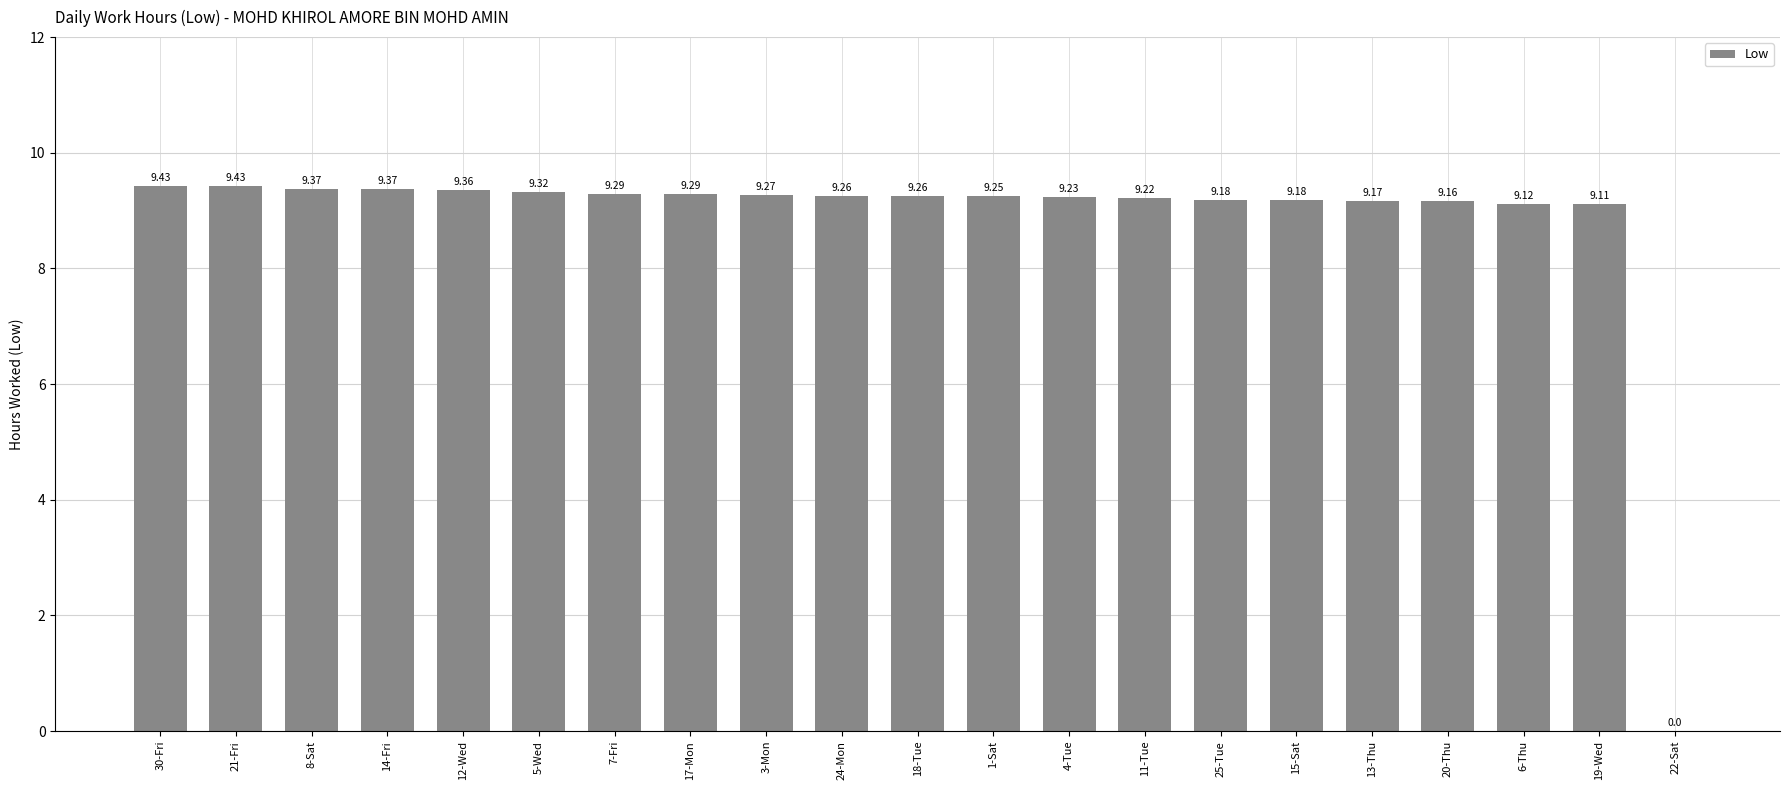

How many values exceed 9?

20